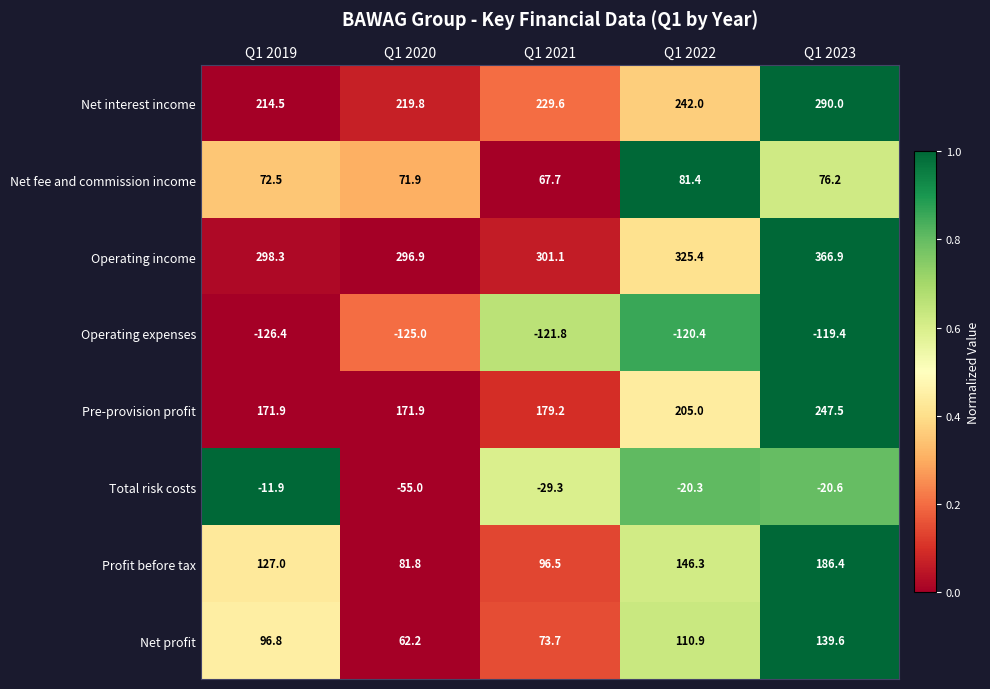

What is the average value of the Net profit series?

96.6